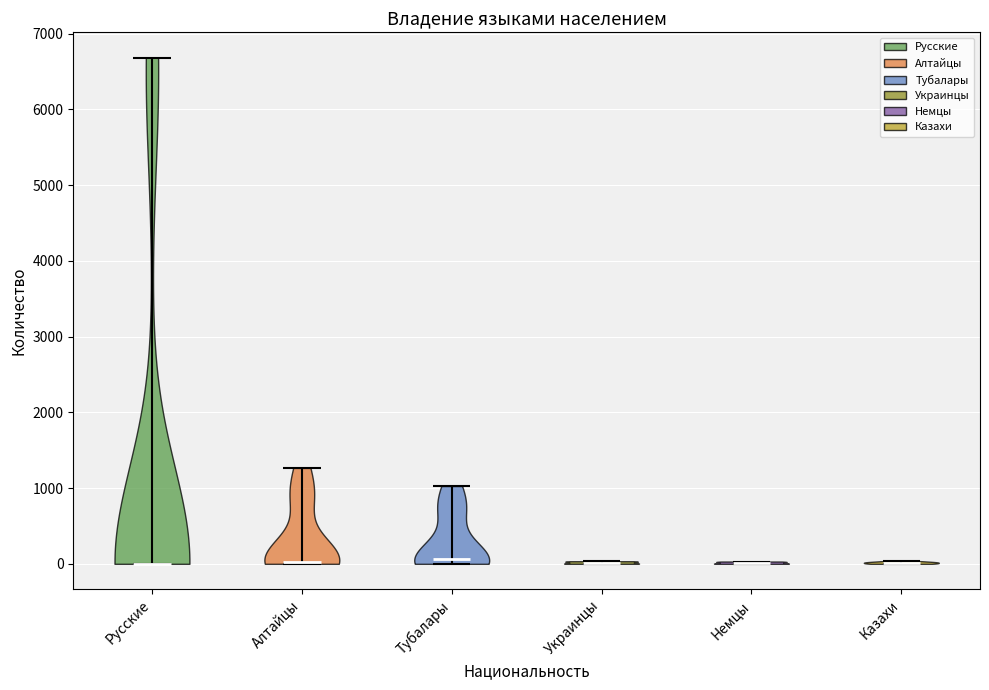

Reading left to right, read every violin against the y-axis: where its median line is, and the lowest and highest points it reaches. The values are not printed on the chart, so give them approximately, as read against the axis.

Русские: median line 0, lowest point 0, highest point 6700
Алтайцы: median line 0, lowest point 0, highest point 1300
Тубалары: median line 100, lowest point 0, highest point 1000
Украинцы: median line 0, lowest point 0, highest point 0
Немцы: median line 0, lowest point 0, highest point 0
Казахи: median line 0, lowest point 0, highest point 0